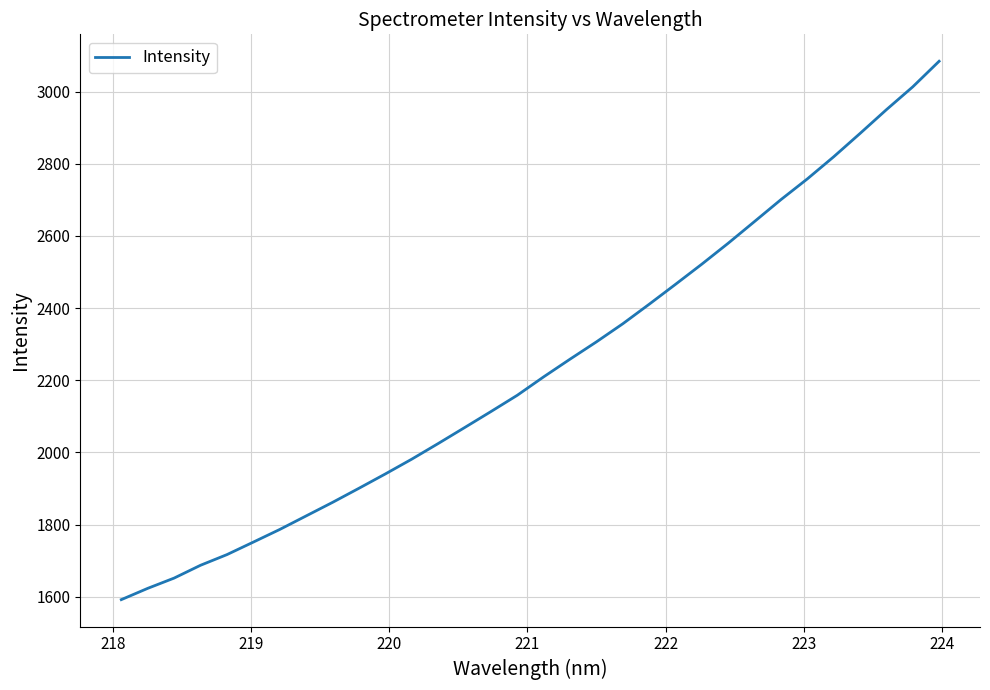

Does the chart have visible grid lines?

Yes